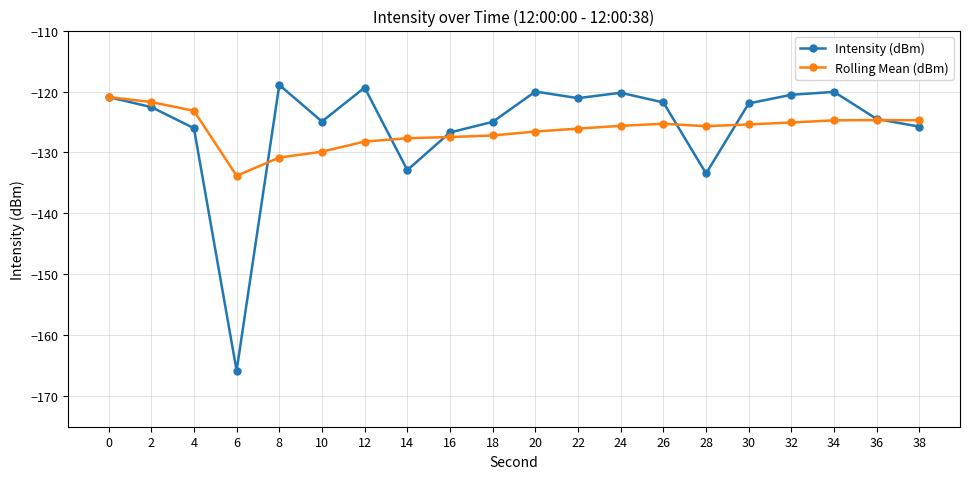

What is the sum of the Rolling Mean (dBm) values at 8 and 34?

-255.6